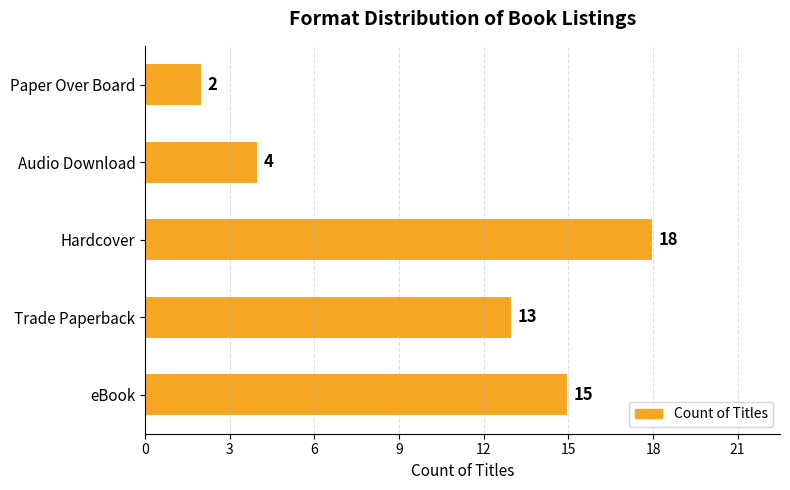

How many bars are there in total?

5